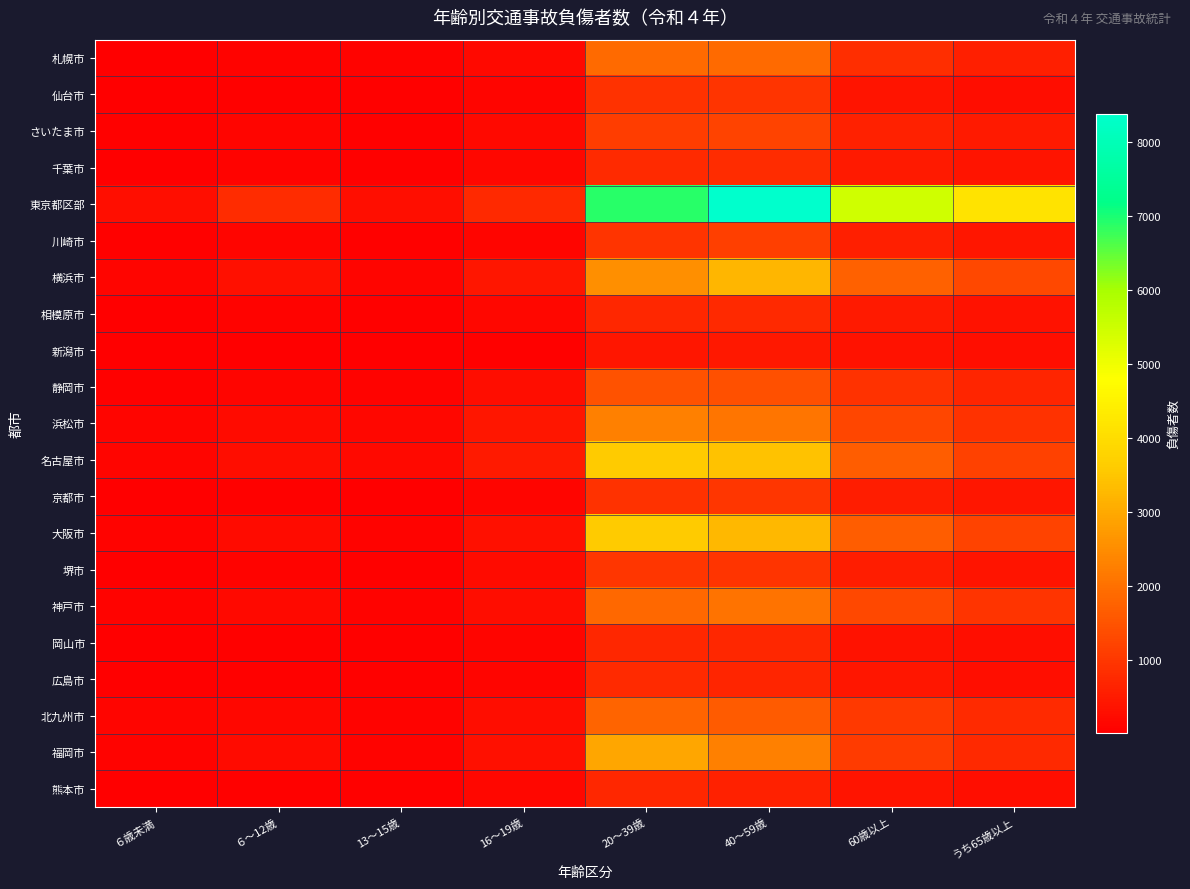

At 40～59歳, list the series in order from smallest to largest.

新潟市, 熊本市, 広島市, 岡山市, 相模原市, 千葉市, 仙台市, 堺市, 京都市, 川崎市, さいたま市, 静岡市, 北九州市, 札幌市, 神戸市, 浜松市, 福岡市, 横浜市, 大阪市, 名古屋市, 東京都区部